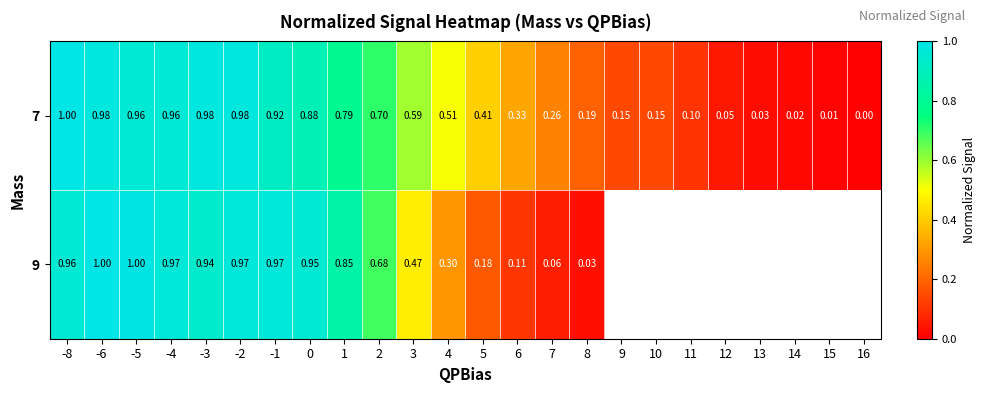

Is it true that 7 equals 0.0 at 15?

False